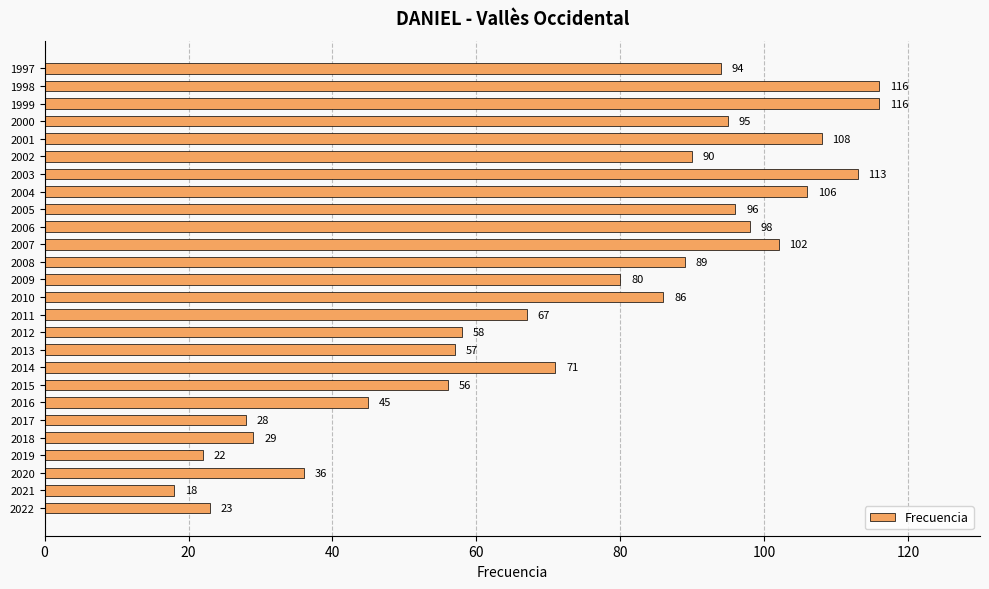

How many categories are shown in the chart?

26